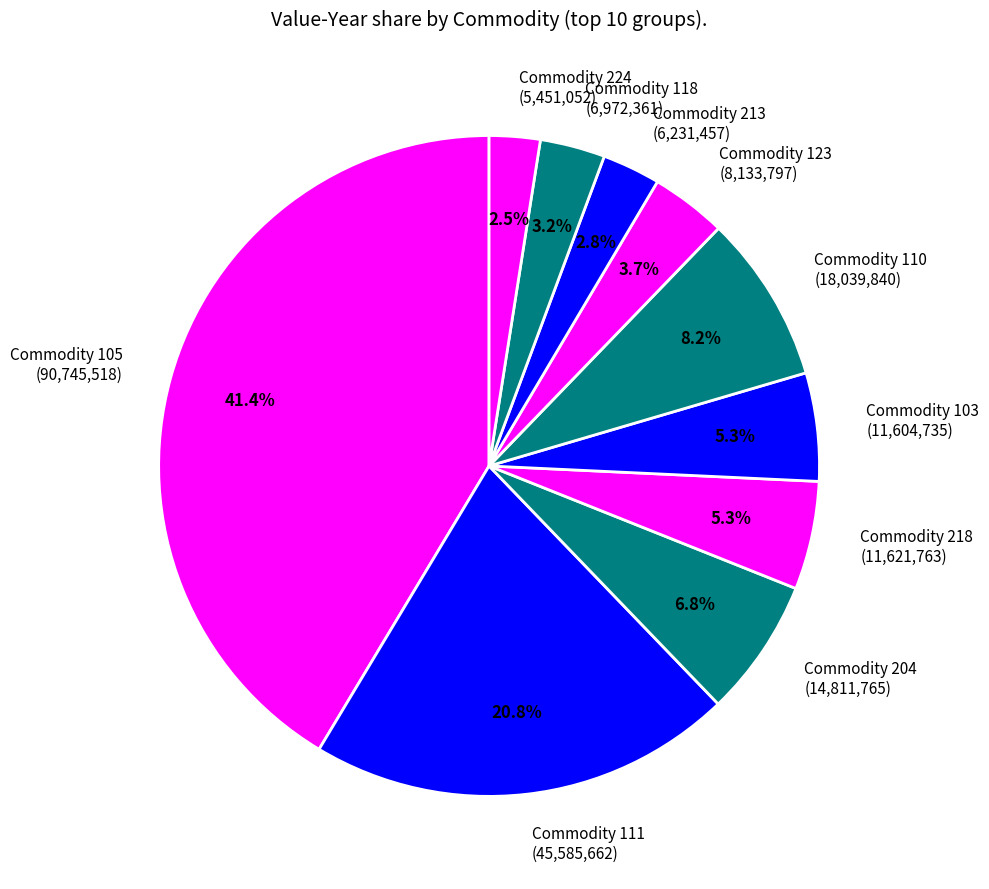

Which category has the biggest portion of the pie?

Commodity 105 (90,745,518)